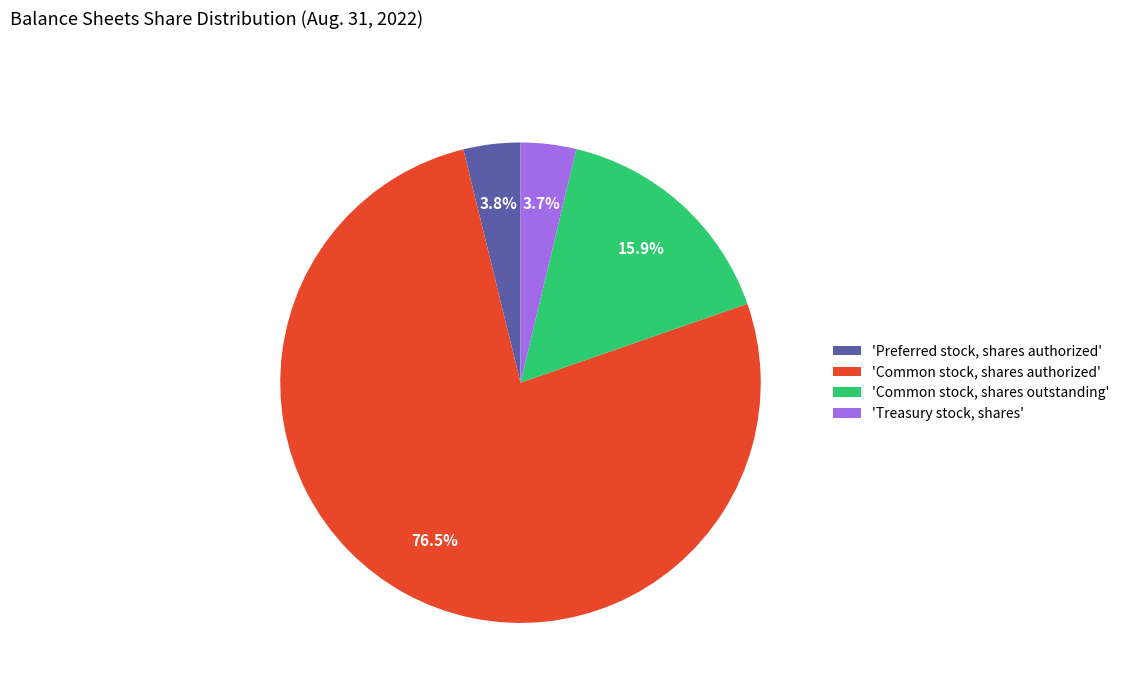

Between 'Preferred stock, shares authorized' and 'Common stock, shares authorized', which is larger?

'Common stock, shares authorized'